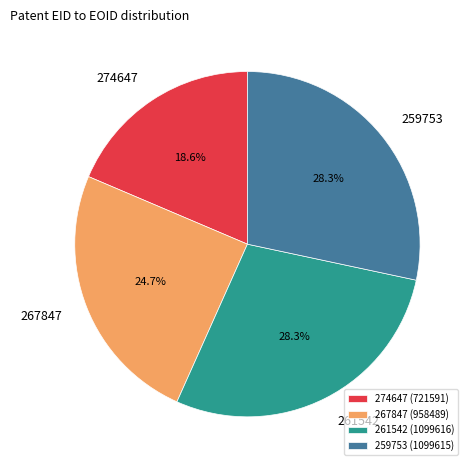

To the nearest percent, what is the average slice percentage?

25%